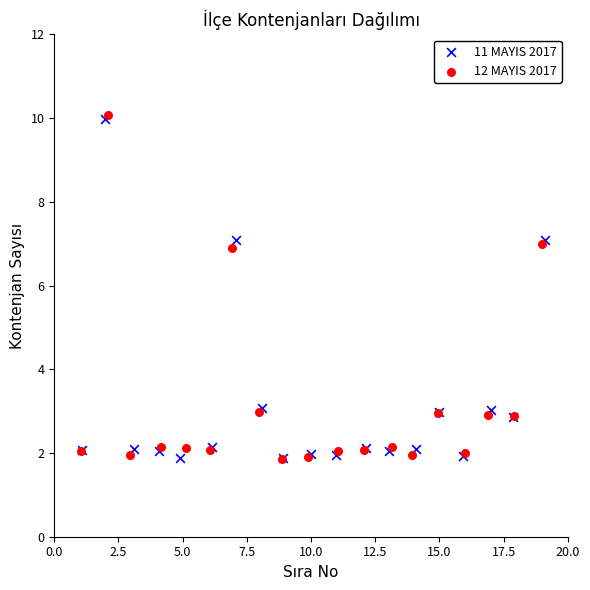

Which series has the largest Y range (max minus min)?

12 MAYIS 2017